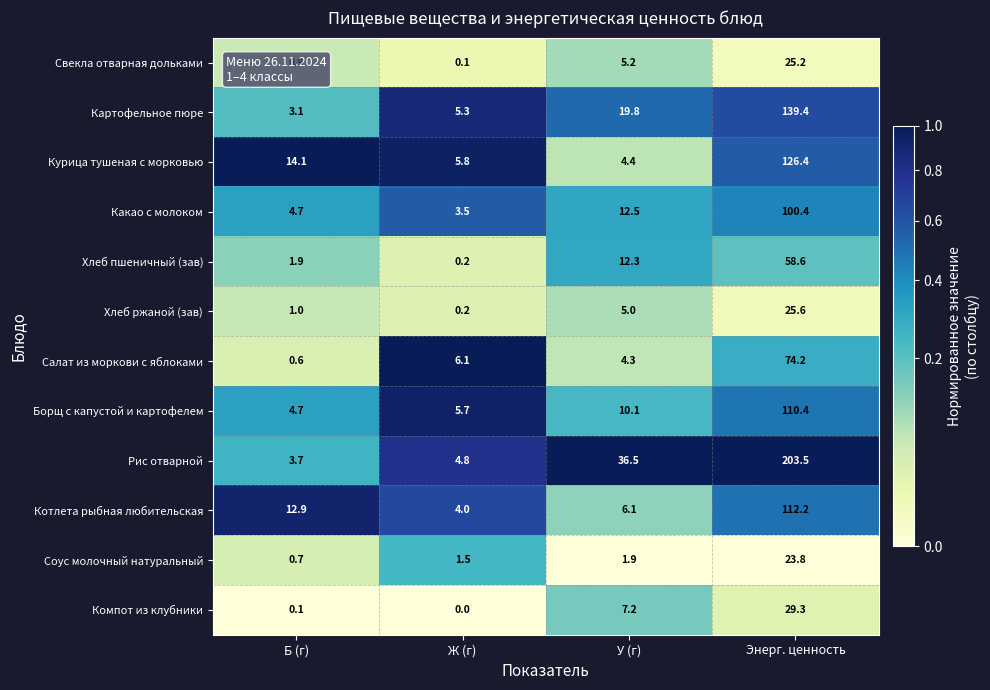

Which series has the largest total across all categories?

Рис отварной